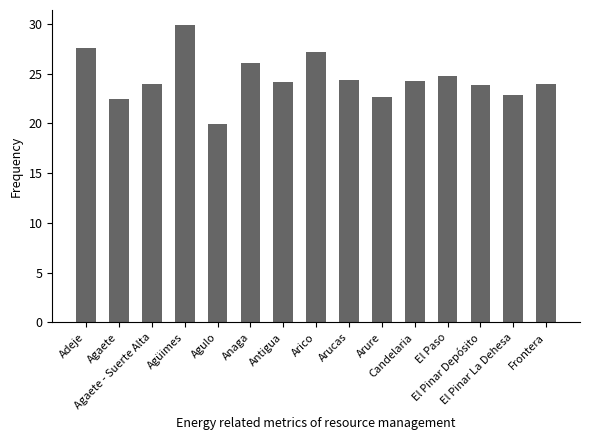

What is the label of the 9th bar from the right?

Antigua